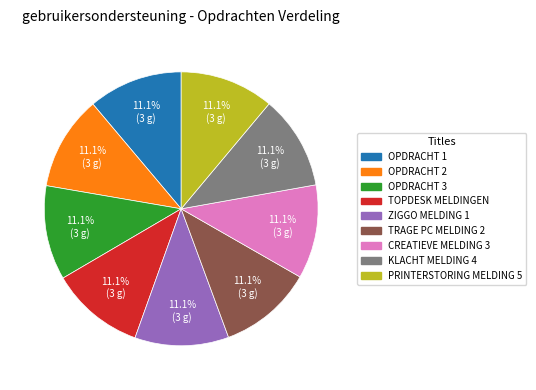

Approximately how many times larger is the value at ZIGGO MELDING 1 compared to OPDRACHT 2?

1.0